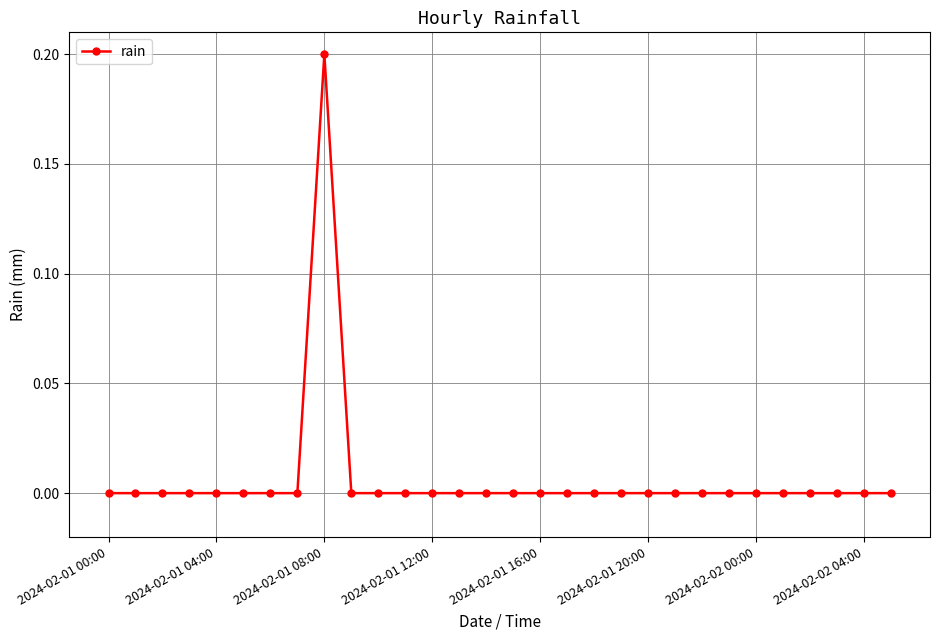

Is this an area chart (filled region under the line)?

No